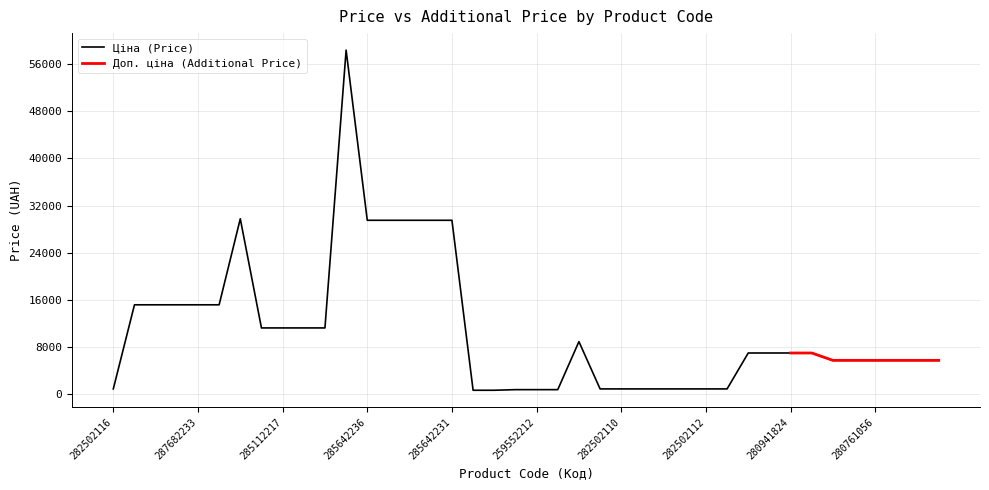

True or false: the data shows 818.5 at 282502110.

True